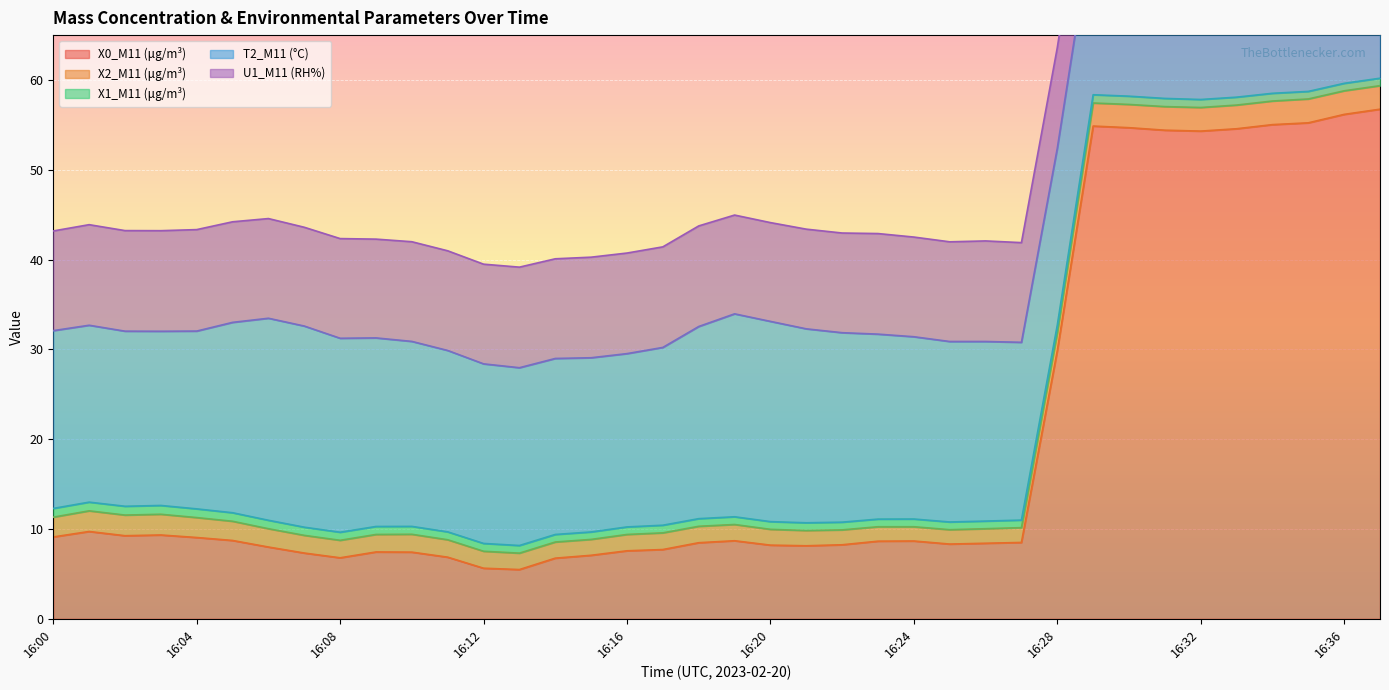

Which category has the highest value across all series?

16:37